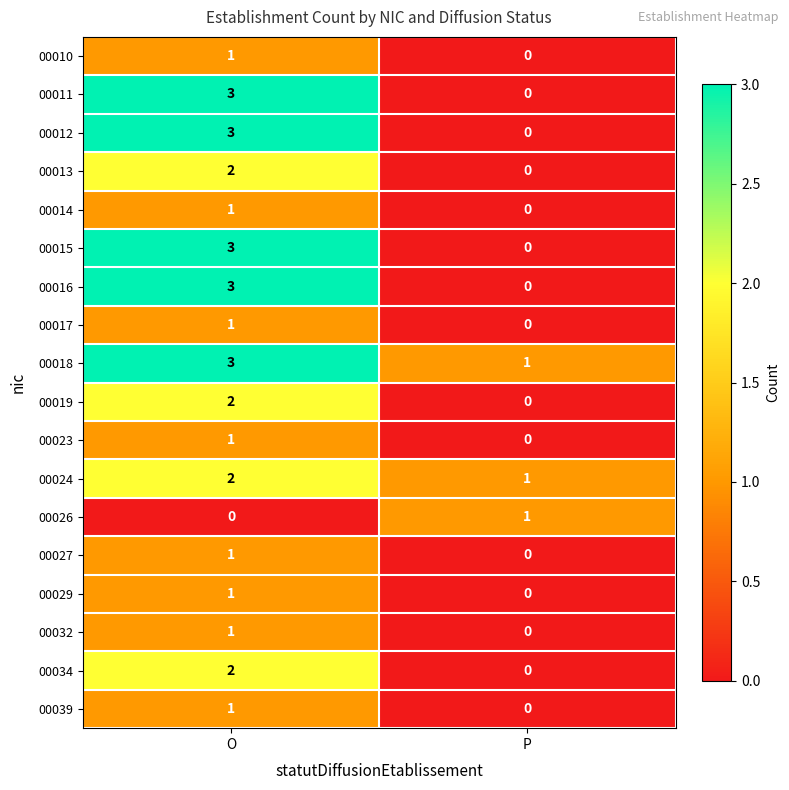

True or false: 00014 has a value of 1 at O.

True